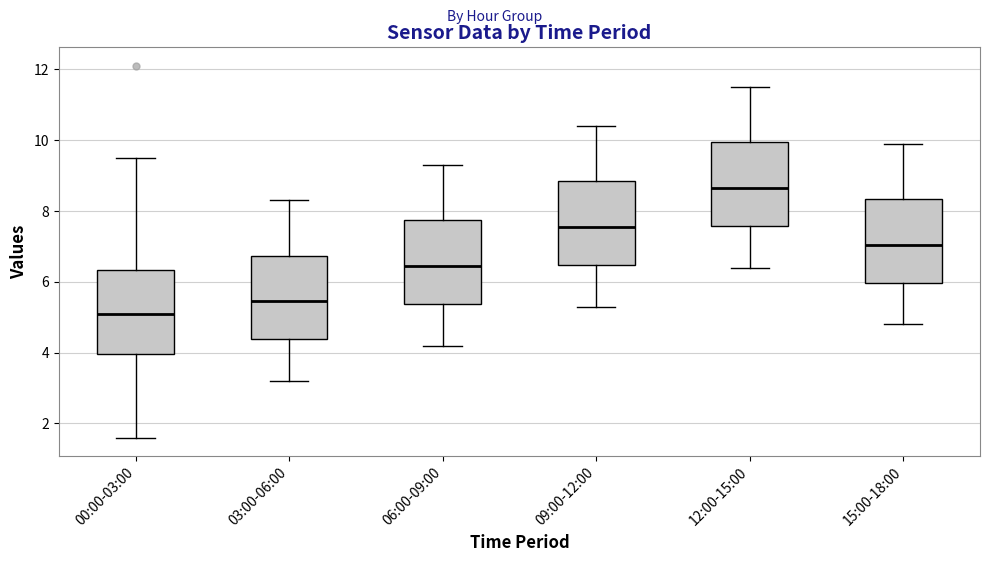

Which box has the highest median line?

12:00-15:00